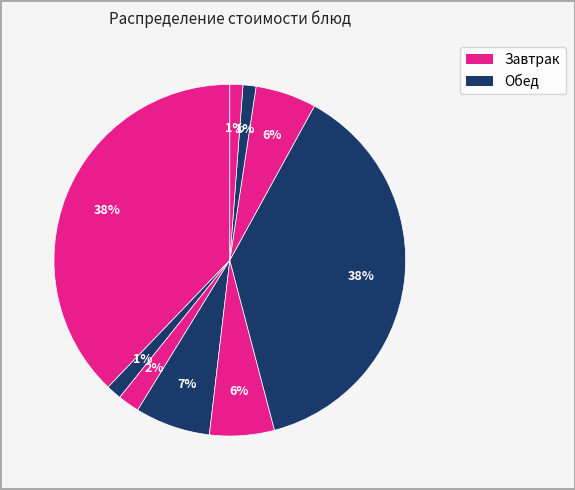

How many segments does this pie chart have?

9